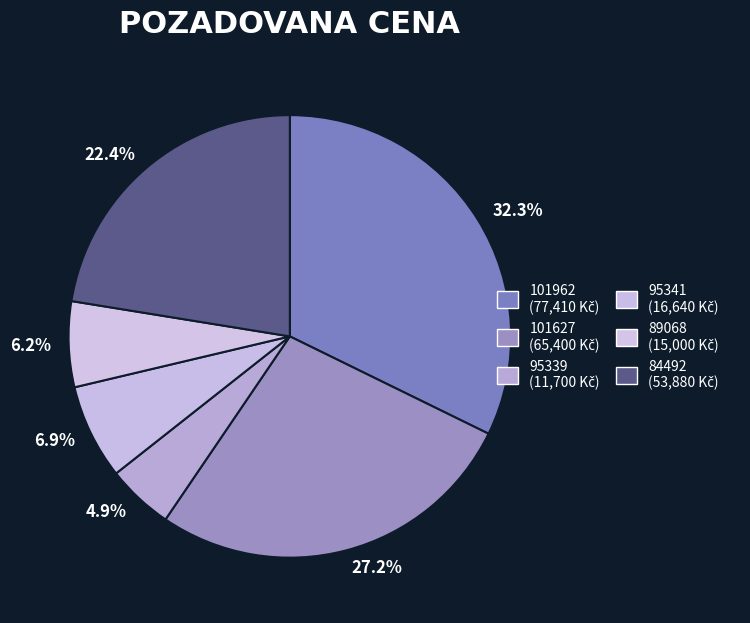

To the nearest percent, what is the difference between the largest and smallest slice percentages?

27%